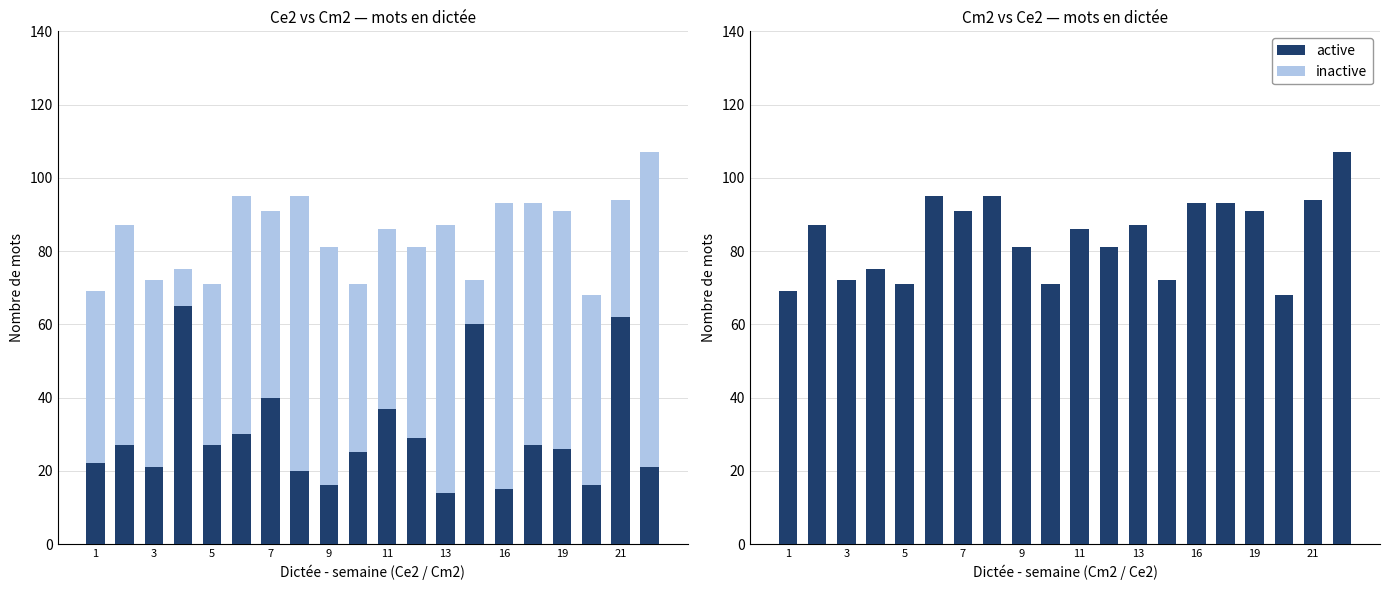

Reading left to right, extract all data points from this chart.

Ce2 (active): 22	27	21	65	27	30	40	20	16	25	37	29	14	60	15	27	26	16	62	21
Cm2 extra (inactive): 47	60	51	10	44	65	51	75	65	46	49	52	73	12	78	66	65	52	32	86
Cm2 (active): 69	87	72	75	71	95	91	95	81	71	86	81	87	72	93	93	91	68	94	107
Ce2 extra (inactive): 0	0	0	0	0	0	0	0	0	0	0	0	0	0	0	0	0	0	0	0